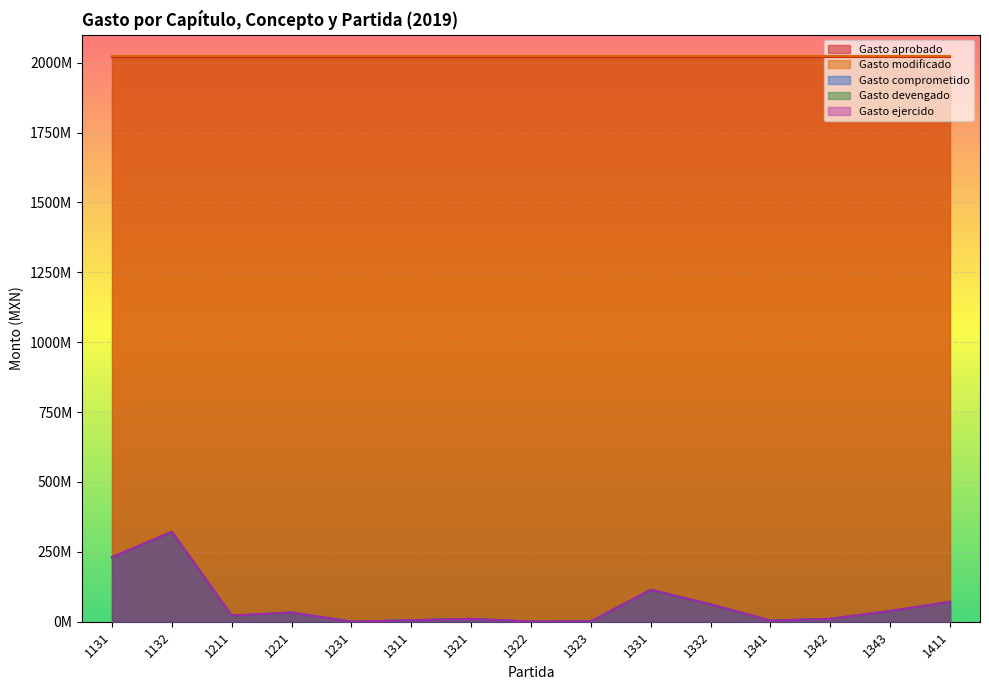

True or false: Gasto devengado and Gasto ejercido intersect in this chart.

False